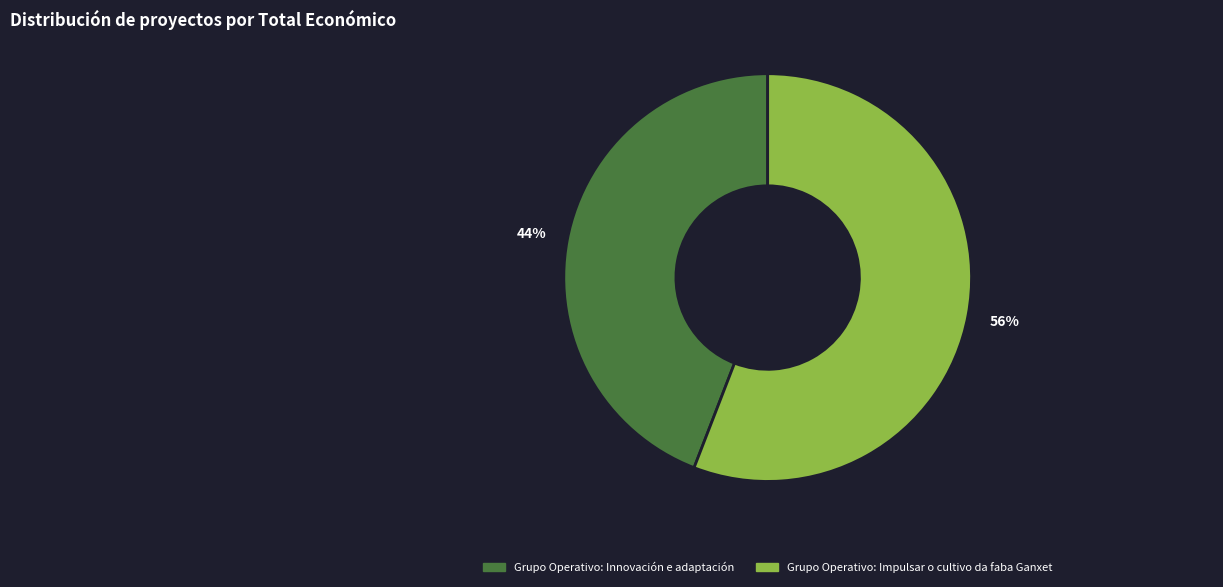

To the nearest percent, what is the average slice percentage?

50%